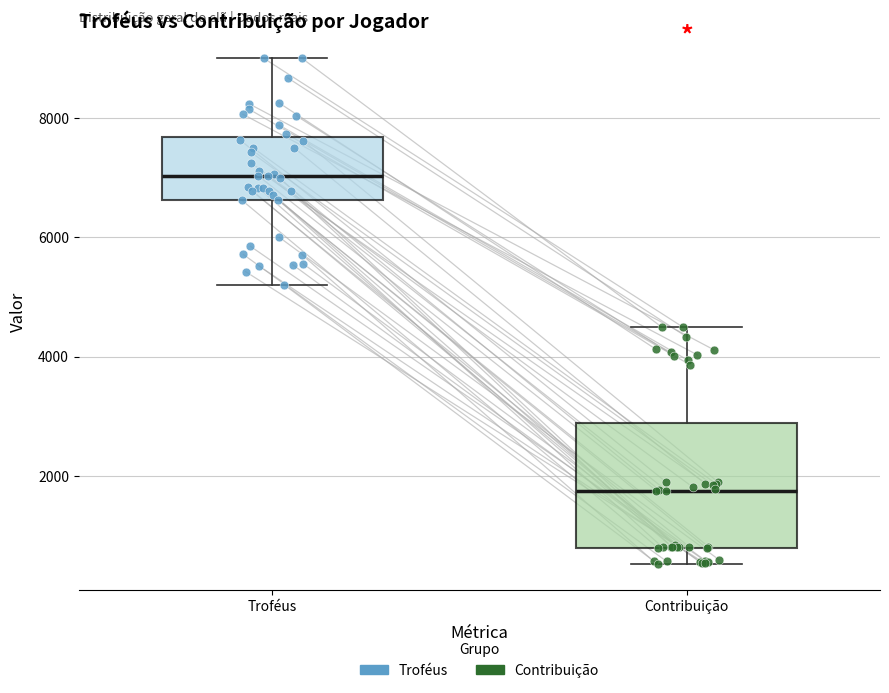

Reading left to right, read every box against the y-axis: the position of its median line, the range the box covers, and the ends of its whiskers. The values are not printed on the chart, so give them approximately, as read against the axis.

Troféus: median 7000, box 6600 to 7600, whiskers 5200 to 9000
Contribuição: median 1800, box 800 to 2800, whiskers 600 to 4600